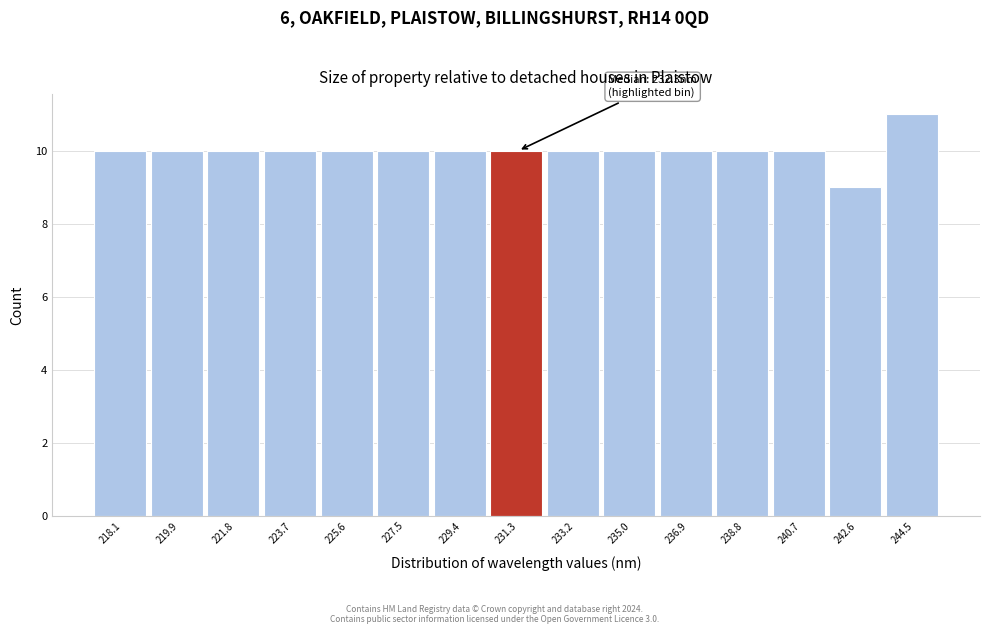

Reading left to right, extract all data points from this chart.

218.1=10	219.9=10	221.8=10	223.7=10	225.6=10	227.5=10	229.4=10	231.3=10	233.2=10	235.0=10	236.9=10	238.8=10	240.7=10	242.6=9	244.5=11